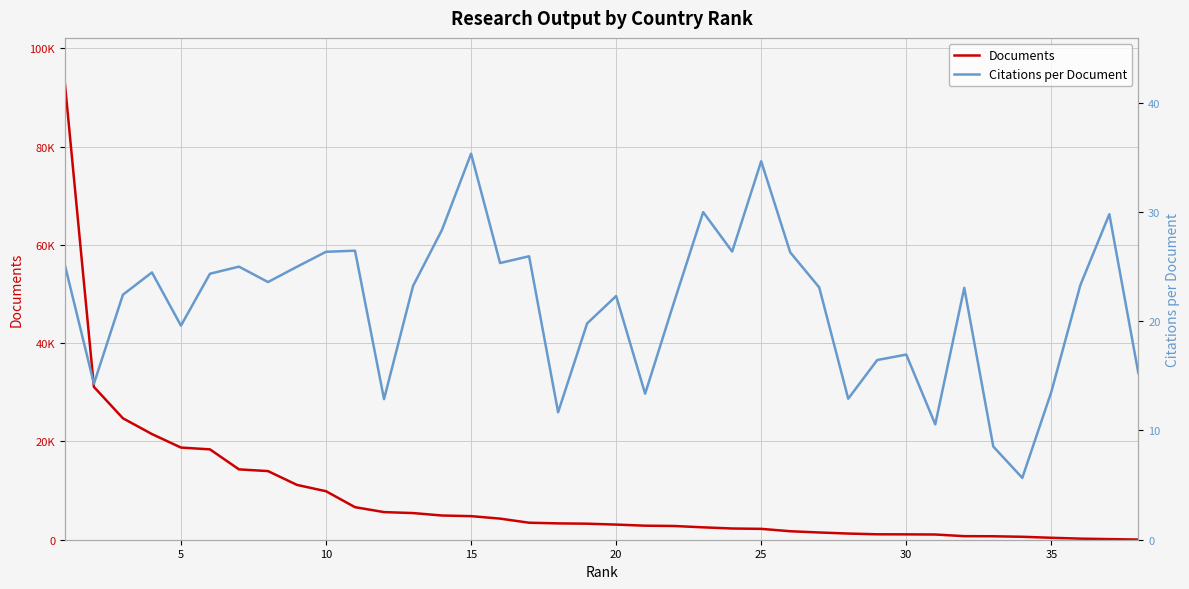

What are all the series names shown in the legend?

Documents, Citations per Document